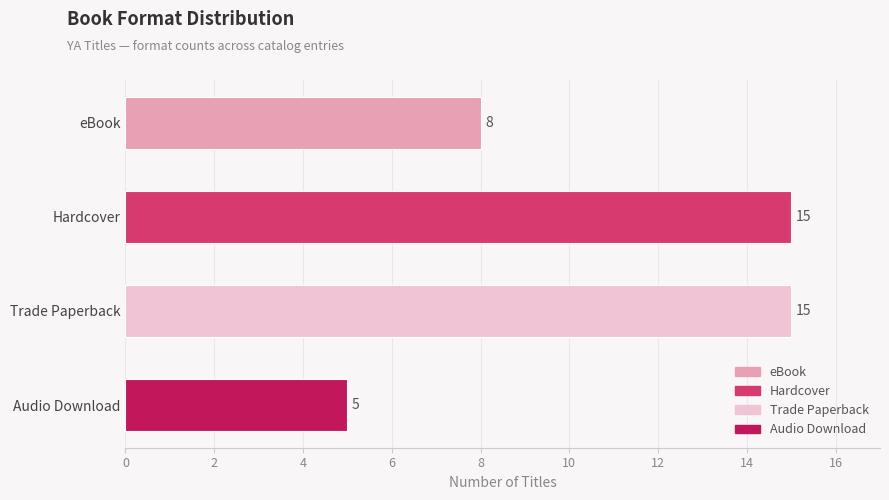

Read the value at eBook.

8